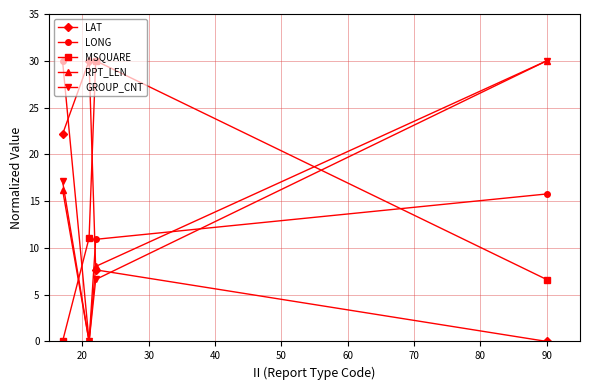

True or false: MSQUARE has more than 1 interior local peaks.

False